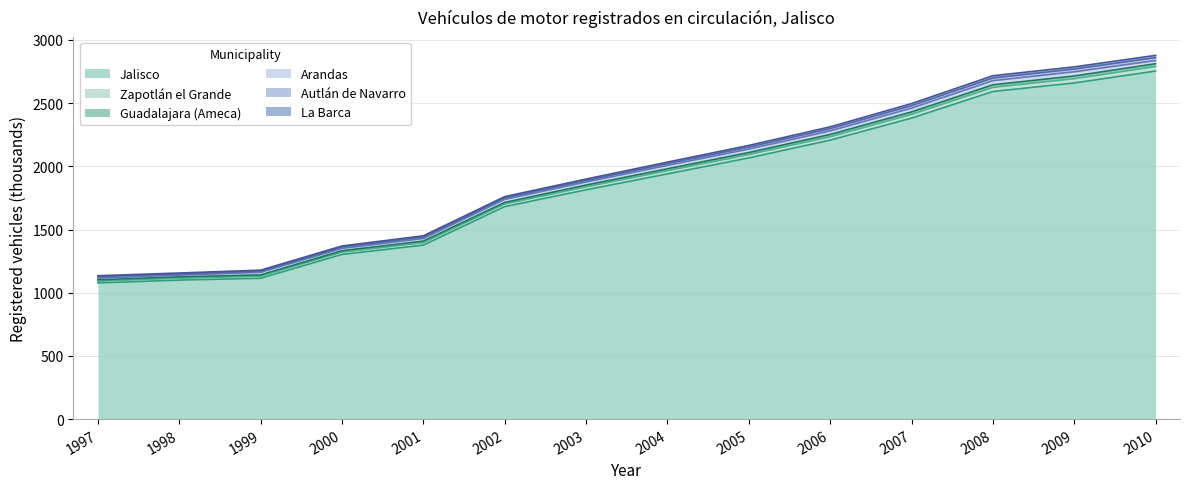

True or false: Jalisco has a value of 1376.6 at 2001.

True